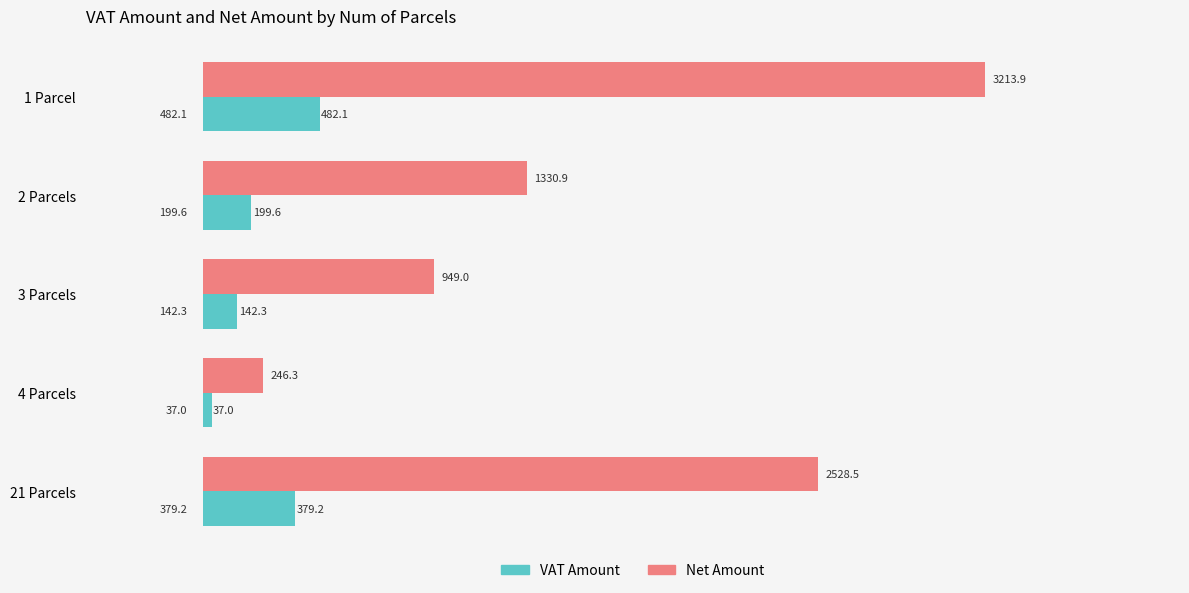

What is the difference between the maximum and minimum values in the Net Amount series?

2967.6